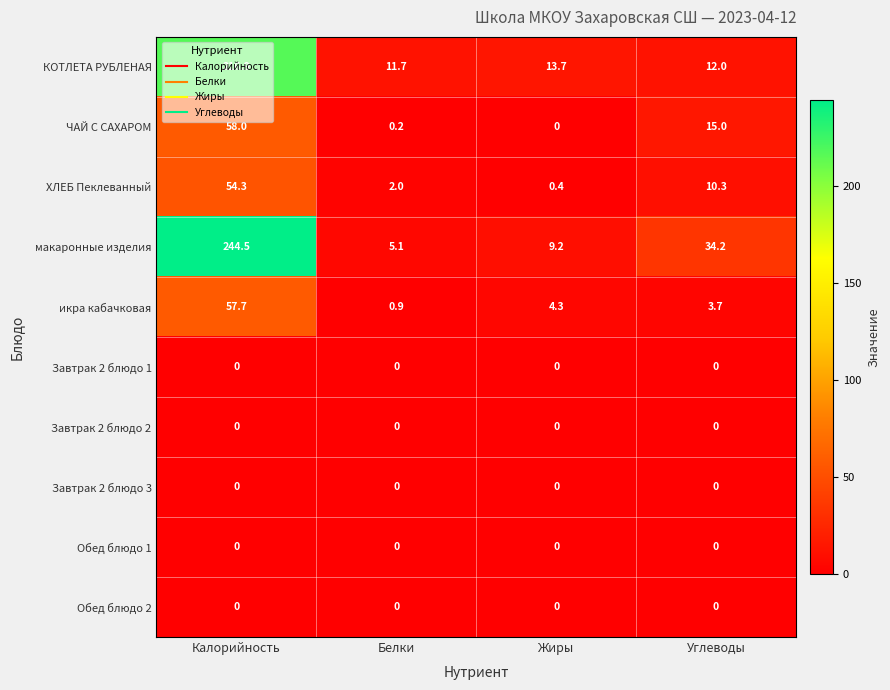

Rank the categories by икра кабачковая value from lowest to highest.

Белки, Углеводы, Жиры, Калорийность